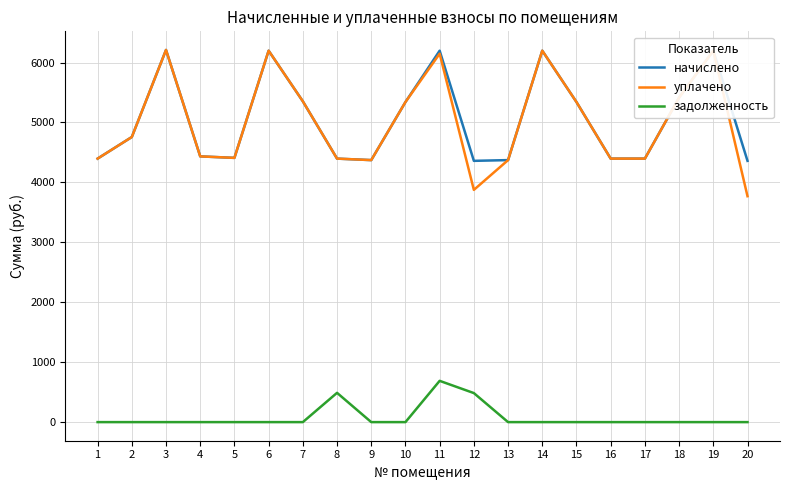

How many series are shown in this chart?

3